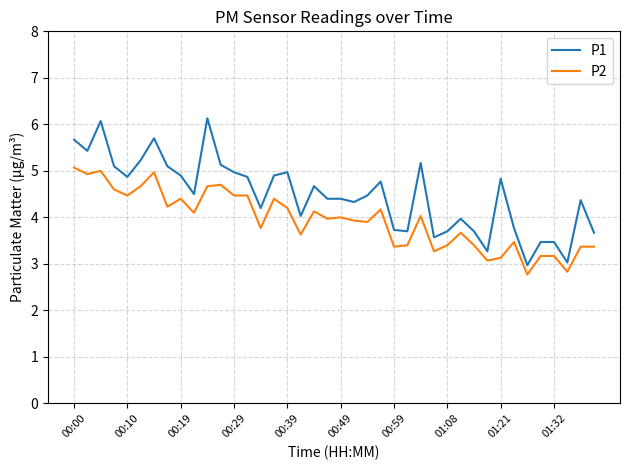

List the series in order of their overall mean, highest first.

P1, P2